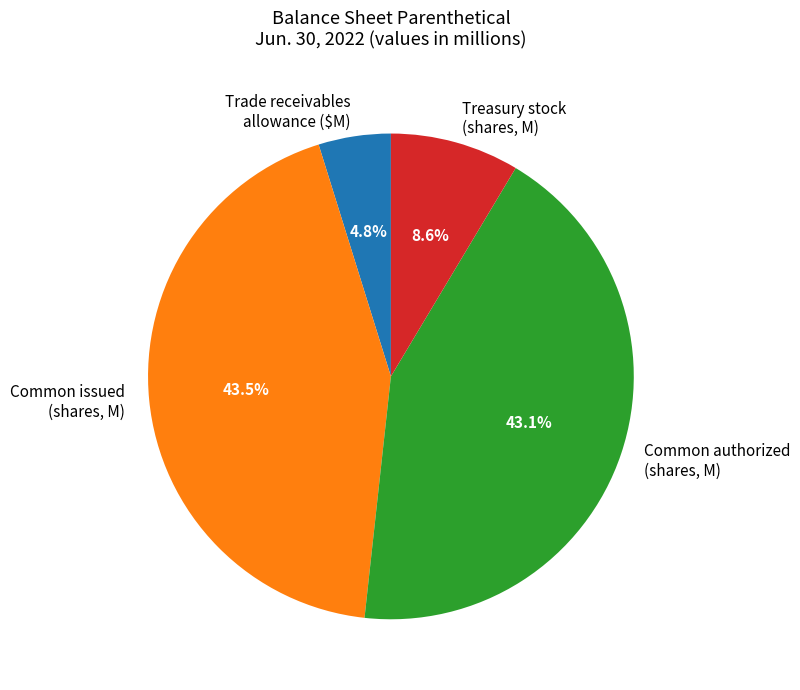

What is the smallest slice in the pie chart?

Trade receivables allowance ($M)